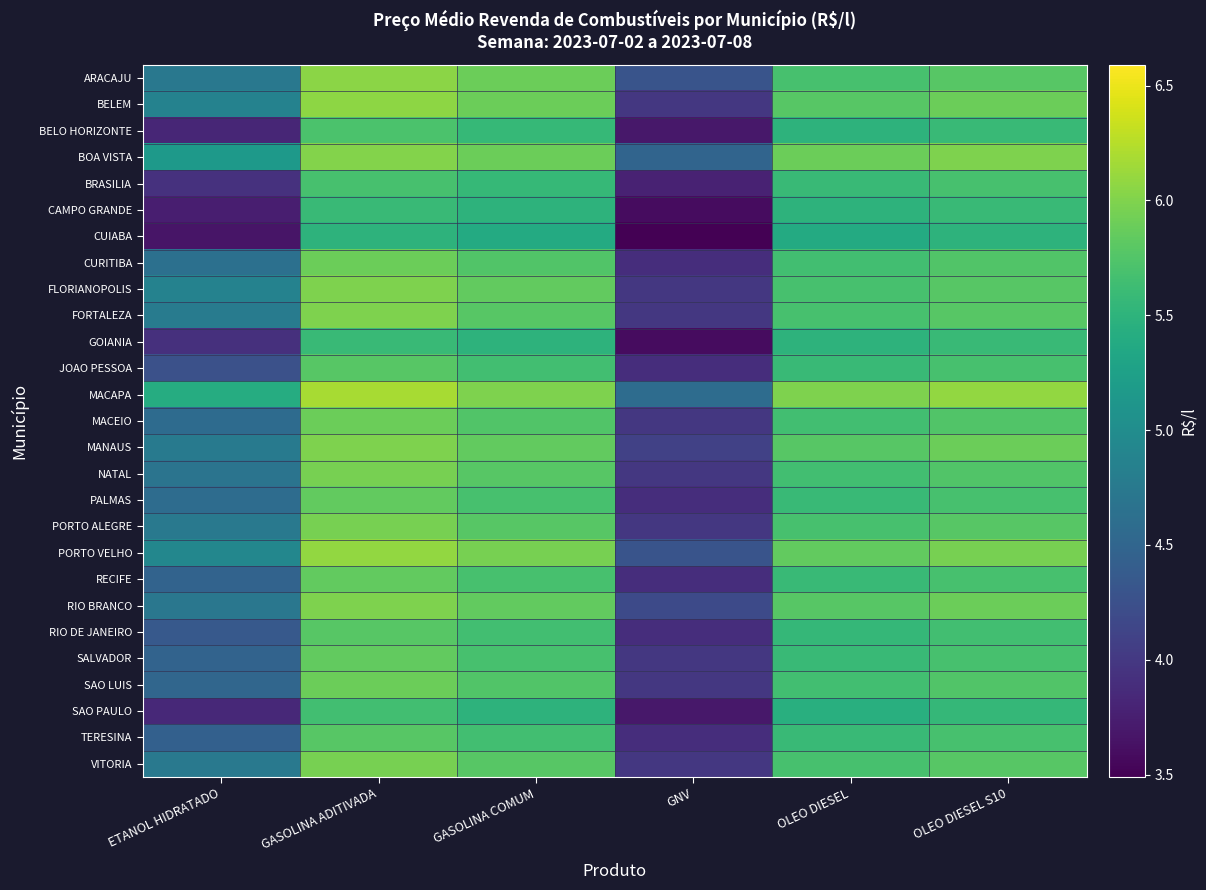

Reading right to left, transcribe all the data shown in this chart.

ARACAJU: OLEO DIESEL S10=5.8	OLEO DIESEL=5.7	GNV=4.3	GASOLINA COMUM=5.9	GASOLINA ADITIVADA=6.0	ETANOL HIDRATADO=4.7
BELEM: OLEO DIESEL S10=5.9	OLEO DIESEL=5.8	GNV=4.0	GASOLINA COMUM=5.9	GASOLINA ADITIVADA=6.1	ETANOL HIDRATADO=4.9
BELO HORIZONTE: OLEO DIESEL S10=5.6	OLEO DIESEL=5.5	GNV=3.7	GASOLINA COMUM=5.6	GASOLINA ADITIVADA=5.7	ETANOL HIDRATADO=3.8
BOA VISTA: OLEO DIESEL S10=6.0	OLEO DIESEL=5.9	GNV=4.5	GASOLINA COMUM=5.9	GASOLINA ADITIVADA=6.0	ETANOL HIDRATADO=5.2
BRASILIA: OLEO DIESEL S10=5.7	OLEO DIESEL=5.6	GNV=3.8	GASOLINA COMUM=5.6	GASOLINA ADITIVADA=5.7	ETANOL HIDRATADO=3.9
CAMPO GRANDE: OLEO DIESEL S10=5.6	OLEO DIESEL=5.5	GNV=3.6	GASOLINA COMUM=5.5	GASOLINA ADITIVADA=5.6	ETANOL HIDRATADO=3.8
CUIABA: OLEO DIESEL S10=5.5	OLEO DIESEL=5.4	GNV=3.5	GASOLINA COMUM=5.4	GASOLINA ADITIVADA=5.5	ETANOL HIDRATADO=3.7
CURITIBA: OLEO DIESEL S10=5.8	OLEO DIESEL=5.7	GNV=3.9	GASOLINA COMUM=5.8	GASOLINA ADITIVADA=5.9	ETANOL HIDRATADO=4.6
FLORIANOPOLIS: OLEO DIESEL S10=5.8	OLEO DIESEL=5.7	GNV=4.0	GASOLINA COMUM=5.8	GASOLINA ADITIVADA=6.0	ETANOL HIDRATADO=4.9
FORTALEZA: OLEO DIESEL S10=5.8	OLEO DIESEL=5.7	GNV=4.0	GASOLINA COMUM=5.8	GASOLINA ADITIVADA=6.0	ETANOL HIDRATADO=4.8
GOIANIA: OLEO DIESEL S10=5.6	OLEO DIESEL=5.5	GNV=3.6	GASOLINA COMUM=5.5	GASOLINA ADITIVADA=5.6	ETANOL HIDRATADO=3.9
JOAO PESSOA: OLEO DIESEL S10=5.7	OLEO DIESEL=5.6	GNV=3.9	GASOLINA COMUM=5.7	GASOLINA ADITIVADA=5.8	ETANOL HIDRATADO=4.3
MACAPA: OLEO DIESEL S10=6.1	OLEO DIESEL=6.0	GNV=4.6	GASOLINA COMUM=6.0	GASOLINA ADITIVADA=6.2	ETANOL HIDRATADO=5.4
MACEIO: OLEO DIESEL S10=5.8	OLEO DIESEL=5.7	GNV=4.0	GASOLINA COMUM=5.8	GASOLINA ADITIVADA=5.9	ETANOL HIDRATADO=4.6
MANAUS: OLEO DIESEL S10=5.9	OLEO DIESEL=5.8	GNV=4.1	GASOLINA COMUM=5.8	GASOLINA ADITIVADA=6.0	ETANOL HIDRATADO=4.8
NATAL: OLEO DIESEL S10=5.8	OLEO DIESEL=5.7	GNV=4.0	GASOLINA COMUM=5.8	GASOLINA ADITIVADA=6.0	ETANOL HIDRATADO=4.7
PALMAS: OLEO DIESEL S10=5.7	OLEO DIESEL=5.6	GNV=3.9	GASOLINA COMUM=5.7	GASOLINA ADITIVADA=5.8	ETANOL HIDRATADO=4.6
PORTO ALEGRE: OLEO DIESEL S10=5.8	OLEO DIESEL=5.7	GNV=4.0	GASOLINA COMUM=5.8	GASOLINA ADITIVADA=6.0	ETANOL HIDRATADO=4.7
PORTO VELHO: OLEO DIESEL S10=6.0	OLEO DIESEL=5.8	GNV=4.3	GASOLINA COMUM=6.0	GASOLINA ADITIVADA=6.1	ETANOL HIDRATADO=4.9
RECIFE: OLEO DIESEL S10=5.7	OLEO DIESEL=5.6	GNV=3.9	GASOLINA COMUM=5.7	GASOLINA ADITIVADA=5.8	ETANOL HIDRATADO=4.5
RIO BRANCO: OLEO DIESEL S10=5.9	OLEO DIESEL=5.8	GNV=4.2	GASOLINA COMUM=5.8	GASOLINA ADITIVADA=6.0	ETANOL HIDRATADO=4.7
RIO DE JANEIRO: OLEO DIESEL S10=5.7	OLEO DIESEL=5.5	GNV=3.9	GASOLINA COMUM=5.7	GASOLINA ADITIVADA=5.8	ETANOL HIDRATADO=4.4
SALVADOR: OLEO DIESEL S10=5.7	OLEO DIESEL=5.6	GNV=4.0	GASOLINA COMUM=5.7	GASOLINA ADITIVADA=5.8	ETANOL HIDRATADO=4.5
SAO LUIS: OLEO DIESEL S10=5.8	OLEO DIESEL=5.7	GNV=4.0	GASOLINA COMUM=5.8	GASOLINA ADITIVADA=5.9	ETANOL HIDRATADO=4.5
SAO PAULO: OLEO DIESEL S10=5.5	OLEO DIESEL=5.5	GNV=3.7	GASOLINA COMUM=5.5	GASOLINA ADITIVADA=5.7	ETANOL HIDRATADO=3.9
TERESINA: OLEO DIESEL S10=5.7	OLEO DIESEL=5.6	GNV=3.9	GASOLINA COMUM=5.7	GASOLINA ADITIVADA=5.8	ETANOL HIDRATADO=4.4
VITORIA: OLEO DIESEL S10=5.8	OLEO DIESEL=5.7	GNV=4.0	GASOLINA COMUM=5.8	GASOLINA ADITIVADA=6.0	ETANOL HIDRATADO=4.7